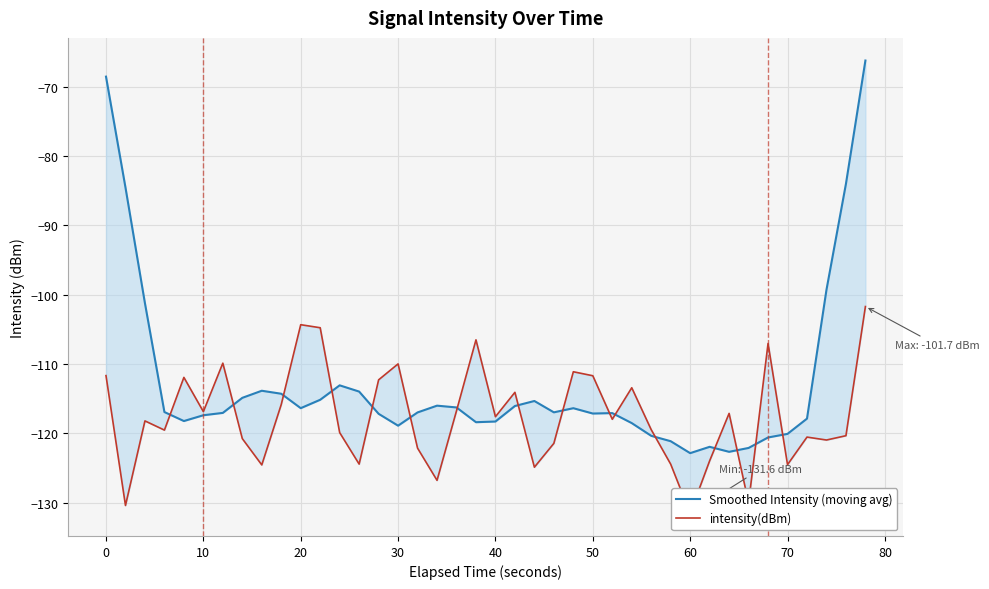

How many lines are shown in the chart?

2